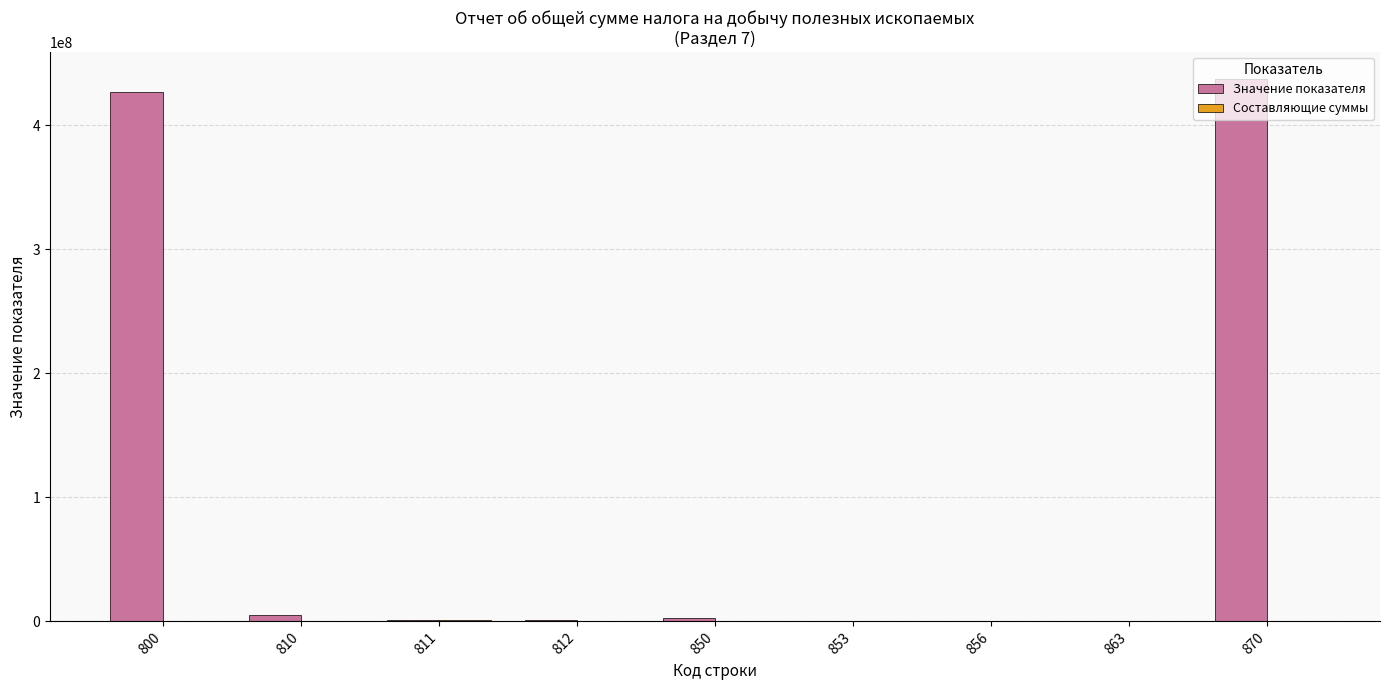

What is the difference between the Значение показателя values at 850 and 853?

2579388